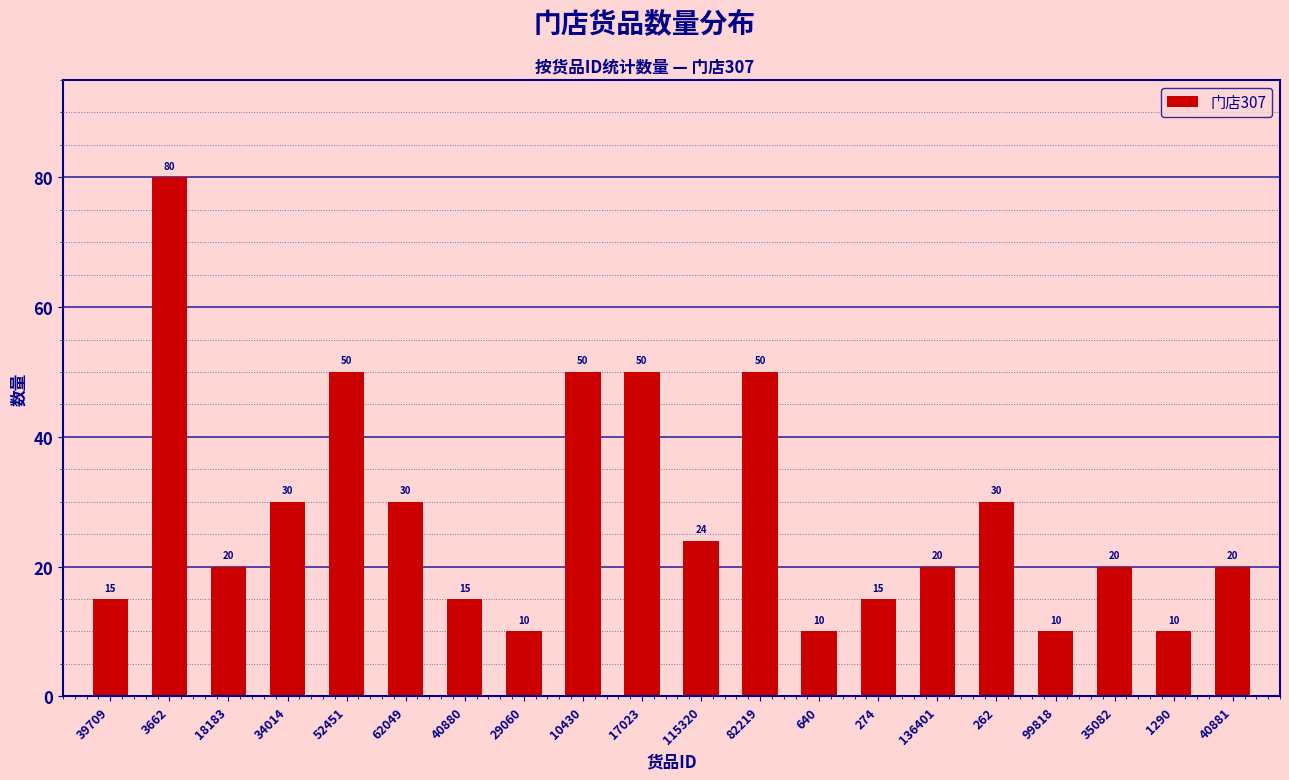

What is the average value?

28